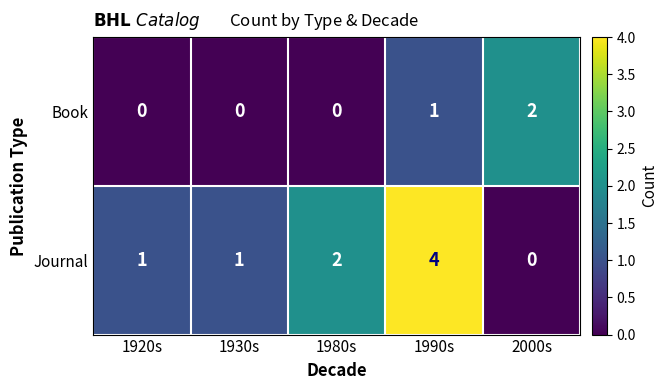

Where is Book nearest to the value 1?

1990s